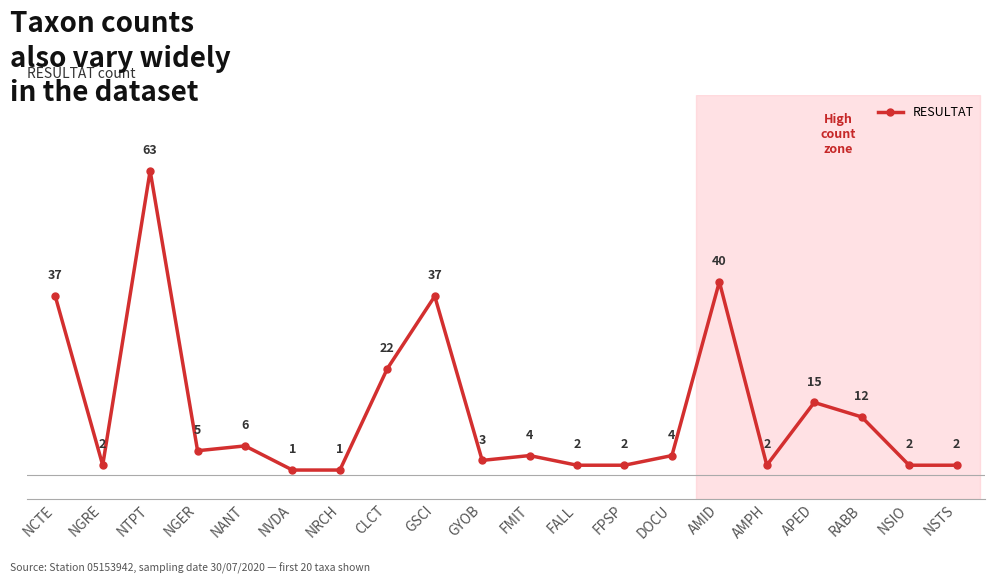

What position from the left is NGER?

4